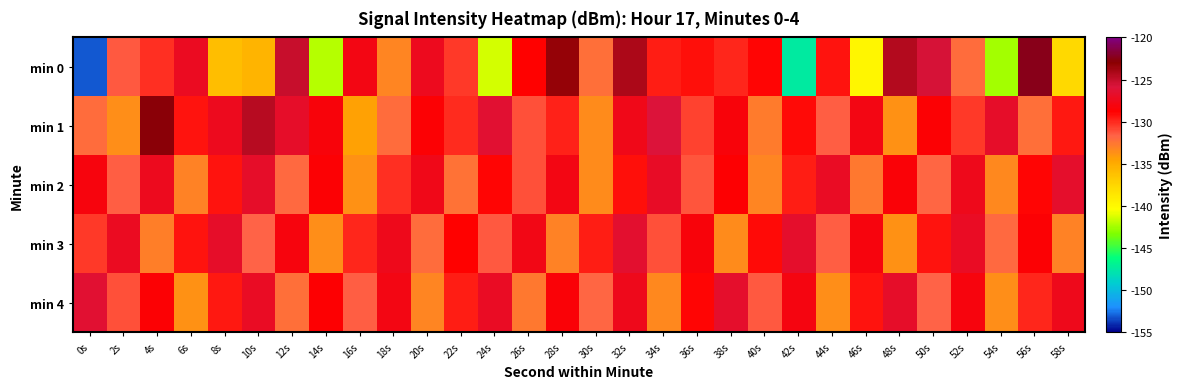

What is the difference between the highest and lowest values at 56s?

9.8